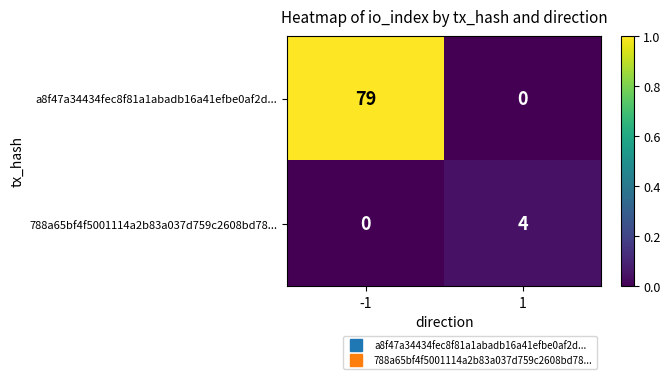

Which series has the largest total across all categories?

a8f47a34434fec8f81a1abadb16a41efbe0af2d...